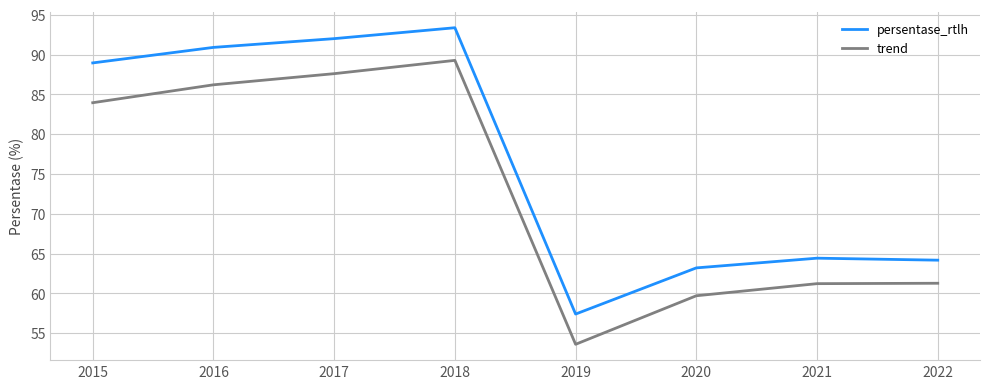

In persentase_rtlh, how many points are lower than both neighbors (excluding endpoints)?

1